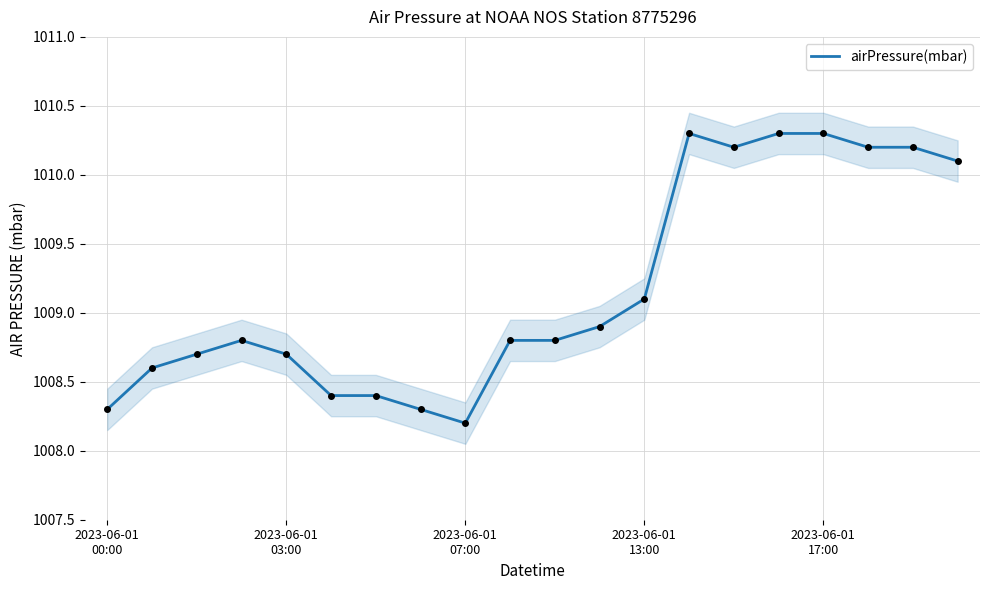

What is the minimum value for airPressure(mbar)?

1008.2